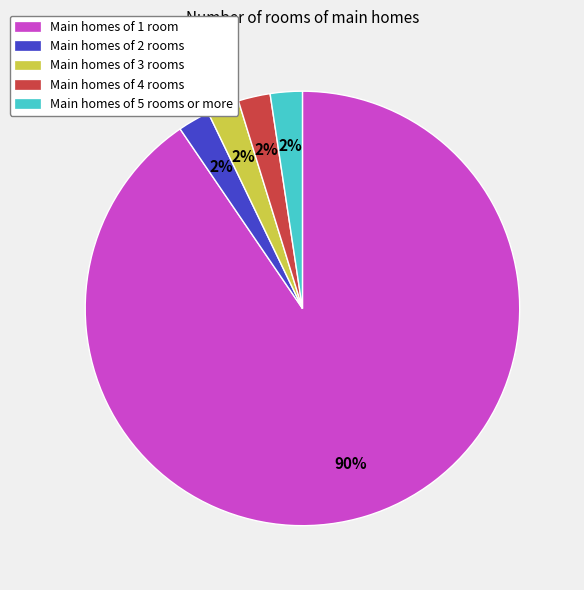

Is there any slice that represents more than half of the pie?

Yes